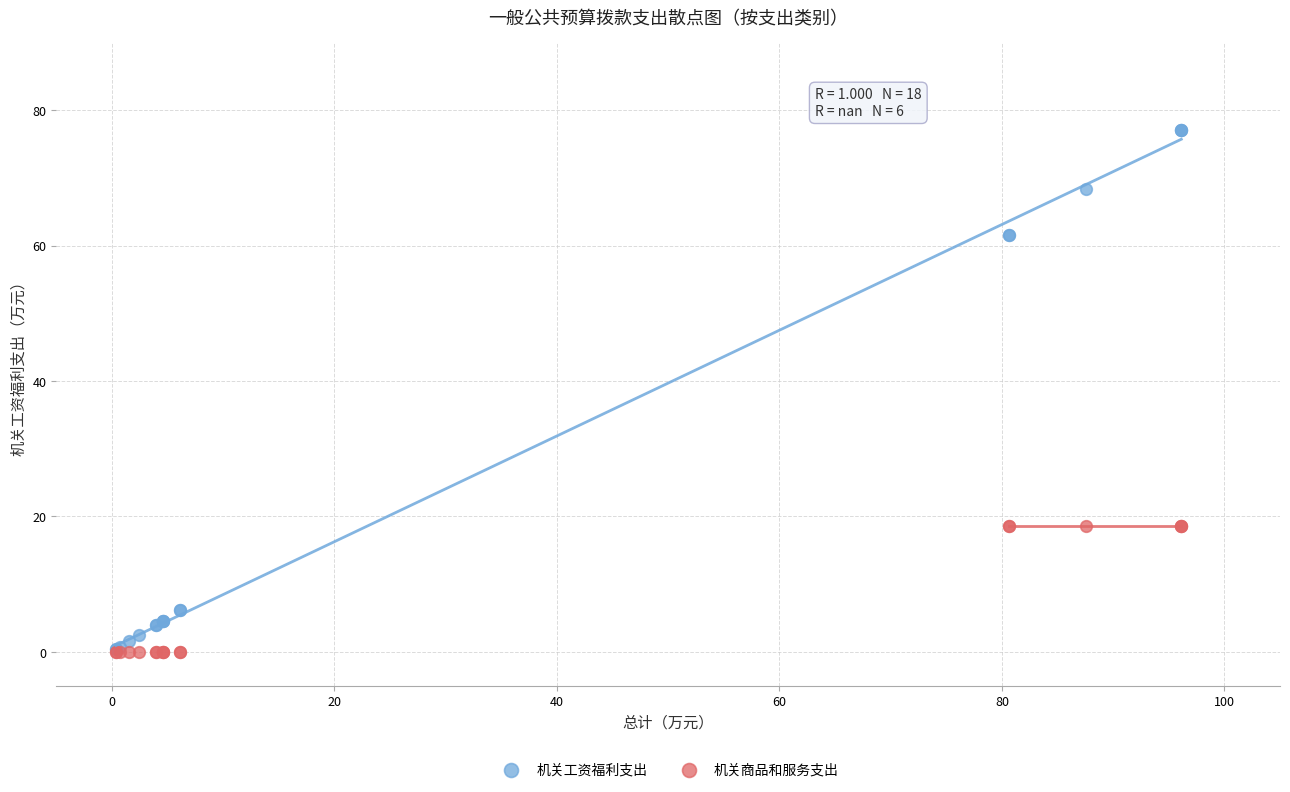

What are all the series names shown in the legend?

机关工资福利支出, 机关商品和服务支出